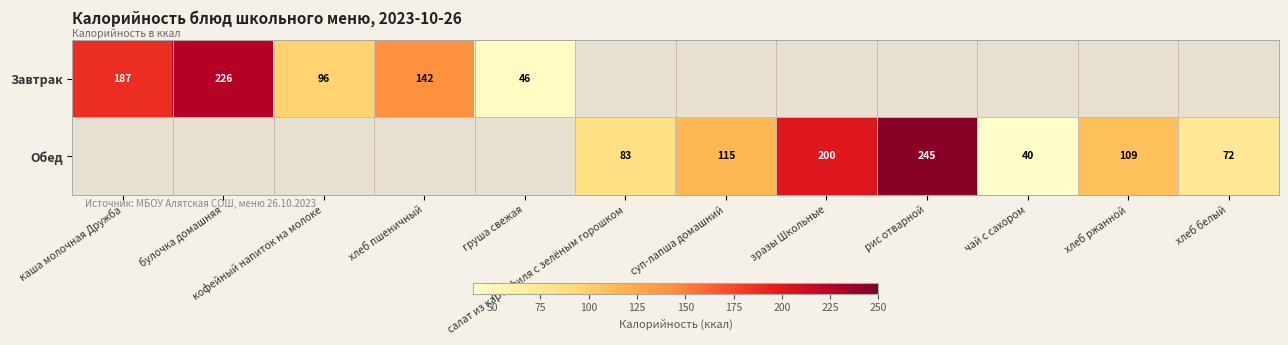

The value of Завтрак at хлеб пшеничный is 58.8. True or false?

False